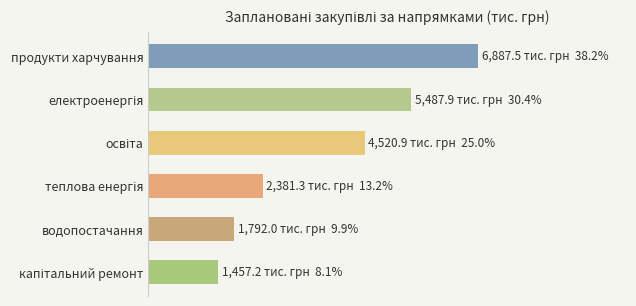

Are the bars horizontal?

Yes